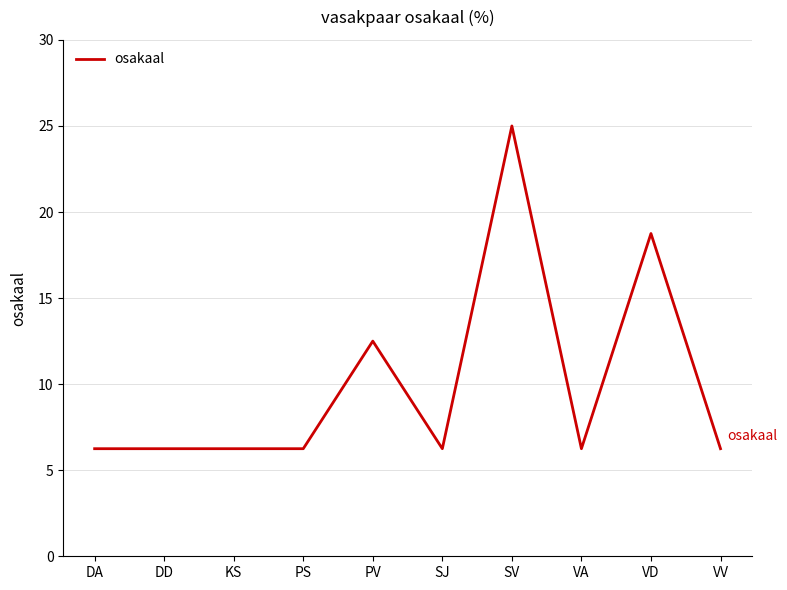

Which label corresponds to the largest value in the chart?

SV